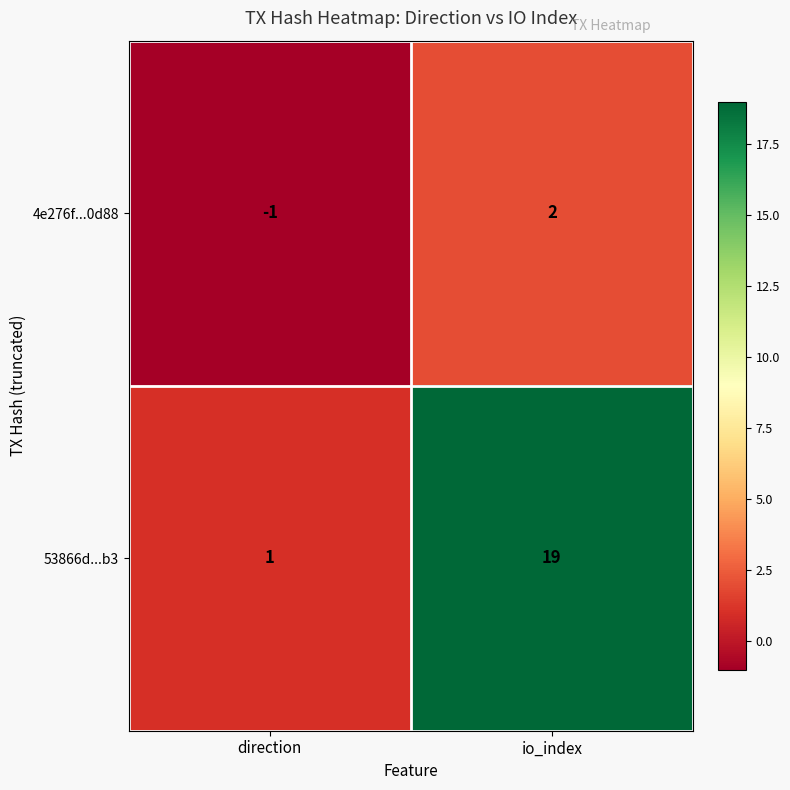

What is the smallest value displayed?

-1